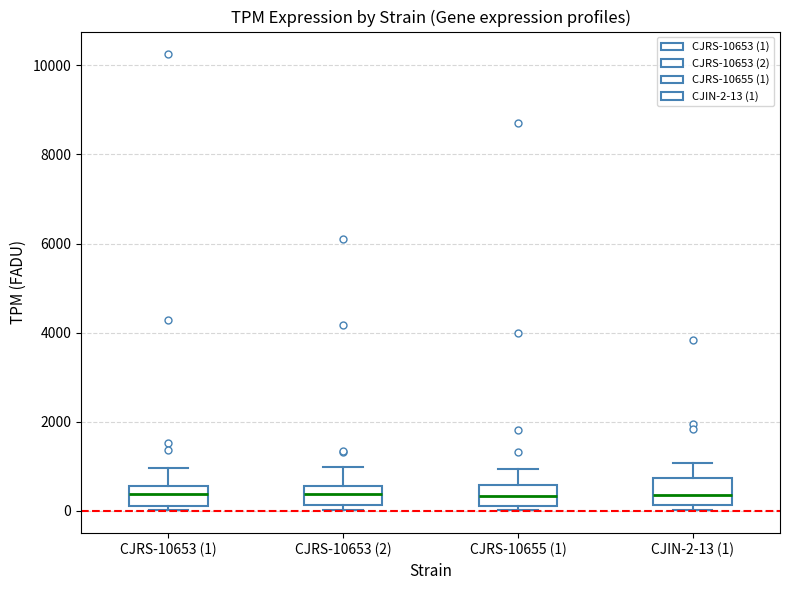

Where does the upper whisker of the box for CJRS-10653 (2) end on the y-axis? The values are not printed on the chart, so give them approximately, as read against the axis.

1000